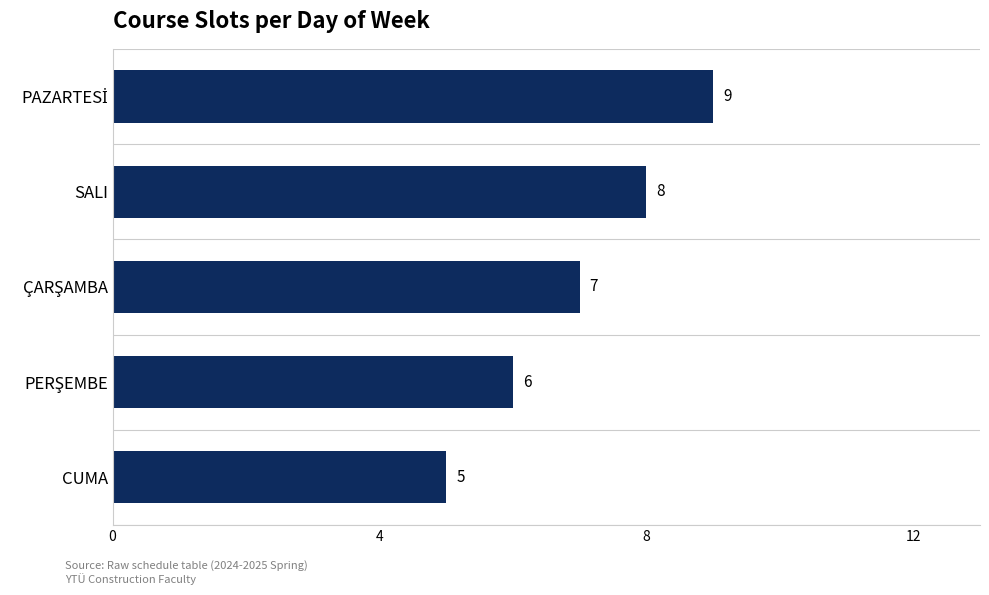

Does the chart contain stacked bars?

No